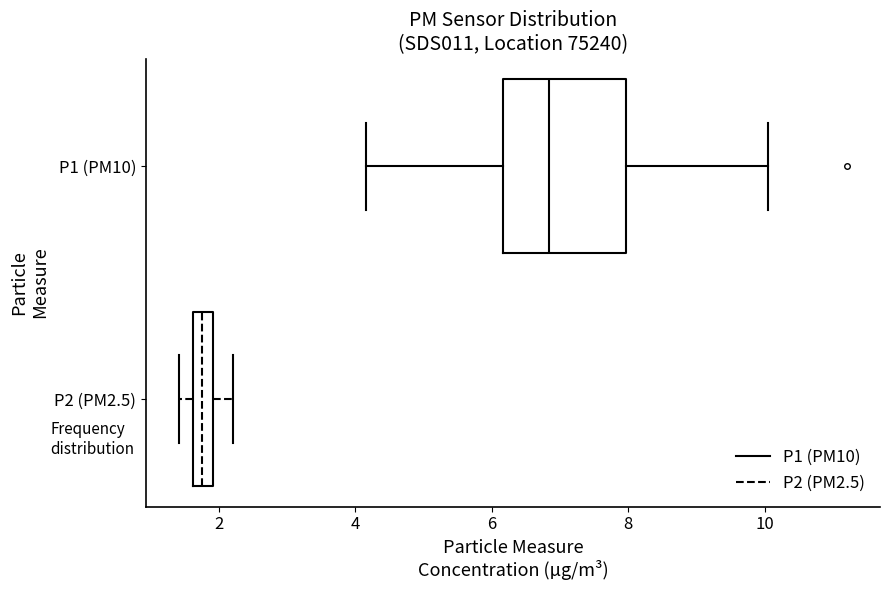

Which box's median line is the furthest to the right?

P1 (PM10)